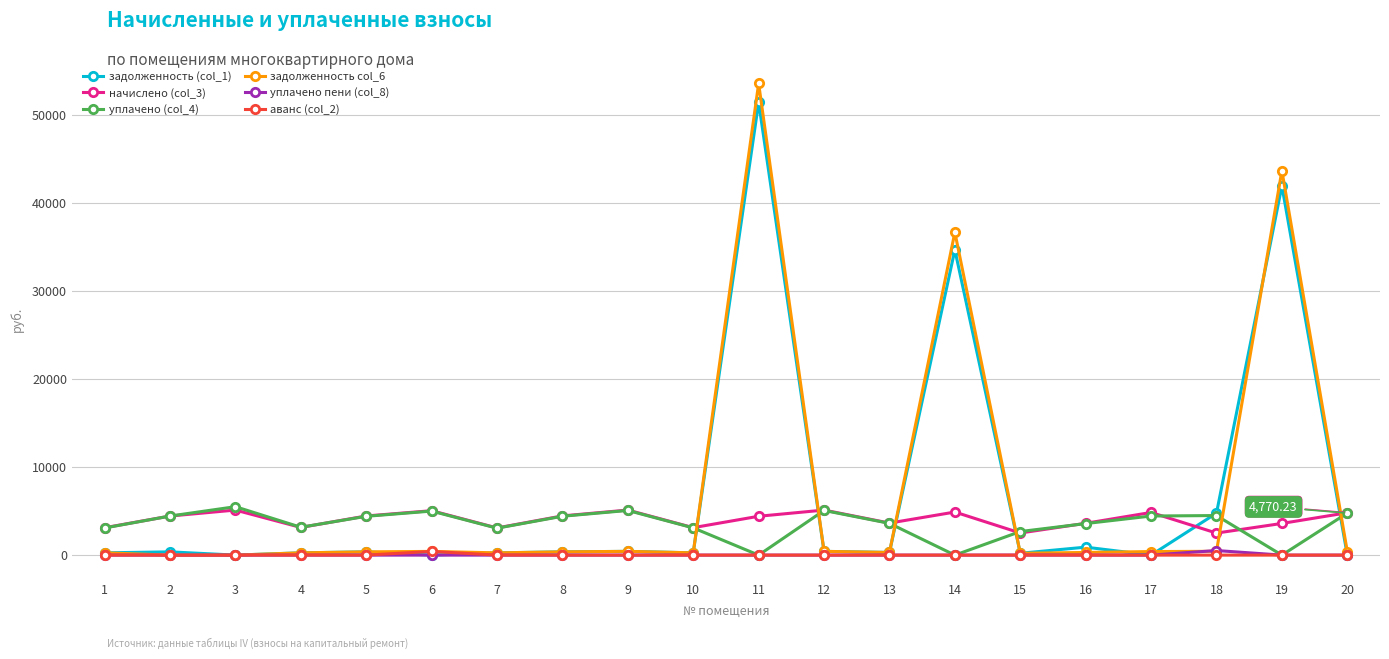

What is the difference between the highest and lowest values at 8?

4451.5